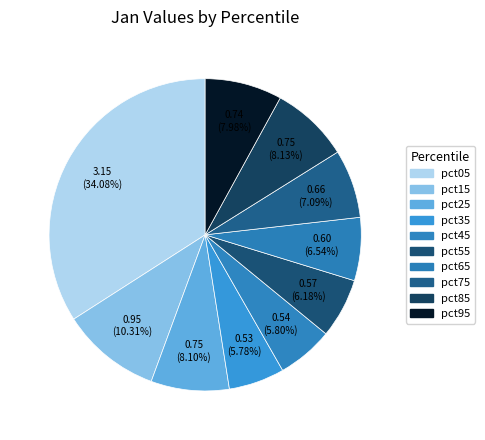

Do pct85 and pct15 together represent more than half of the pie?

No